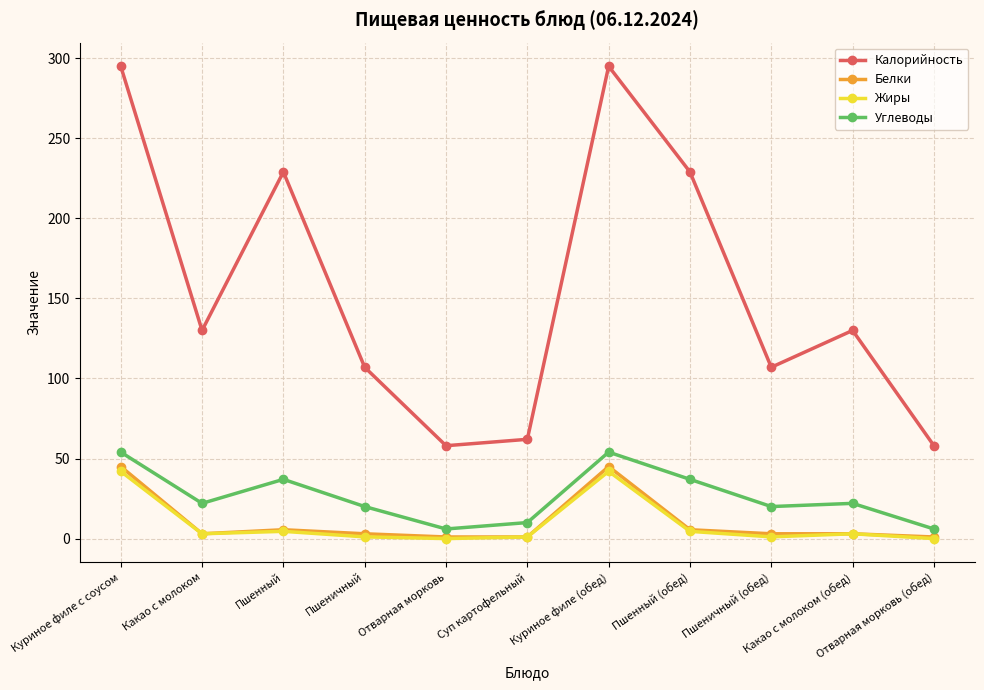

How many interior local peaks does the Калорийность series have?

3